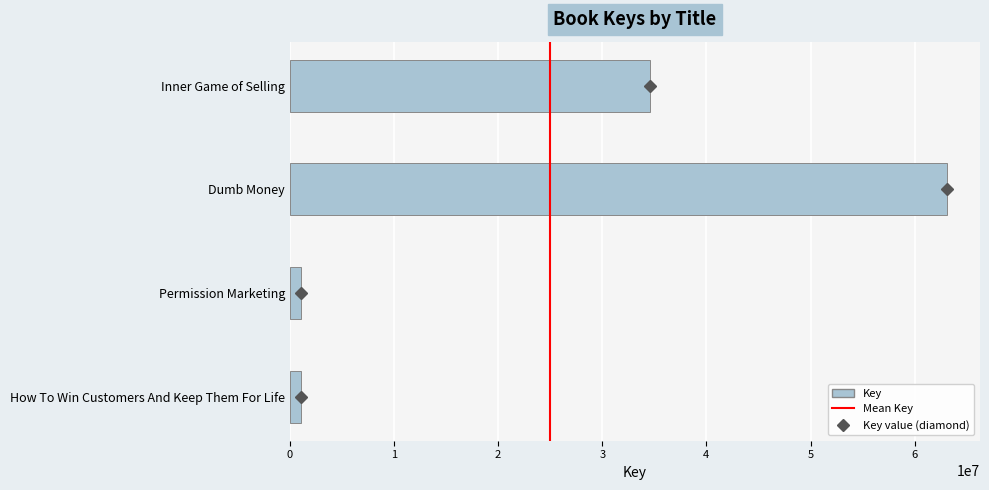

What is the difference between the maximum and second lowest values?

62038200